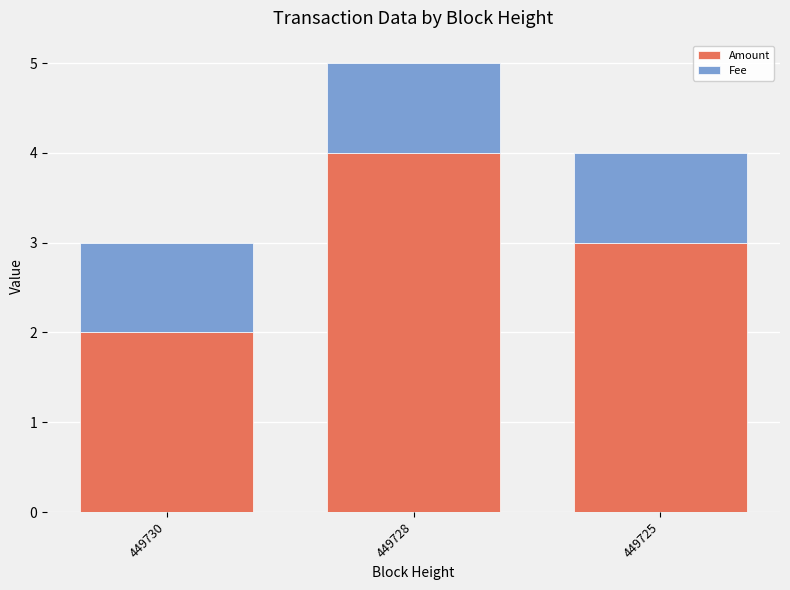

At which label does Amount reach its minimum?

449730